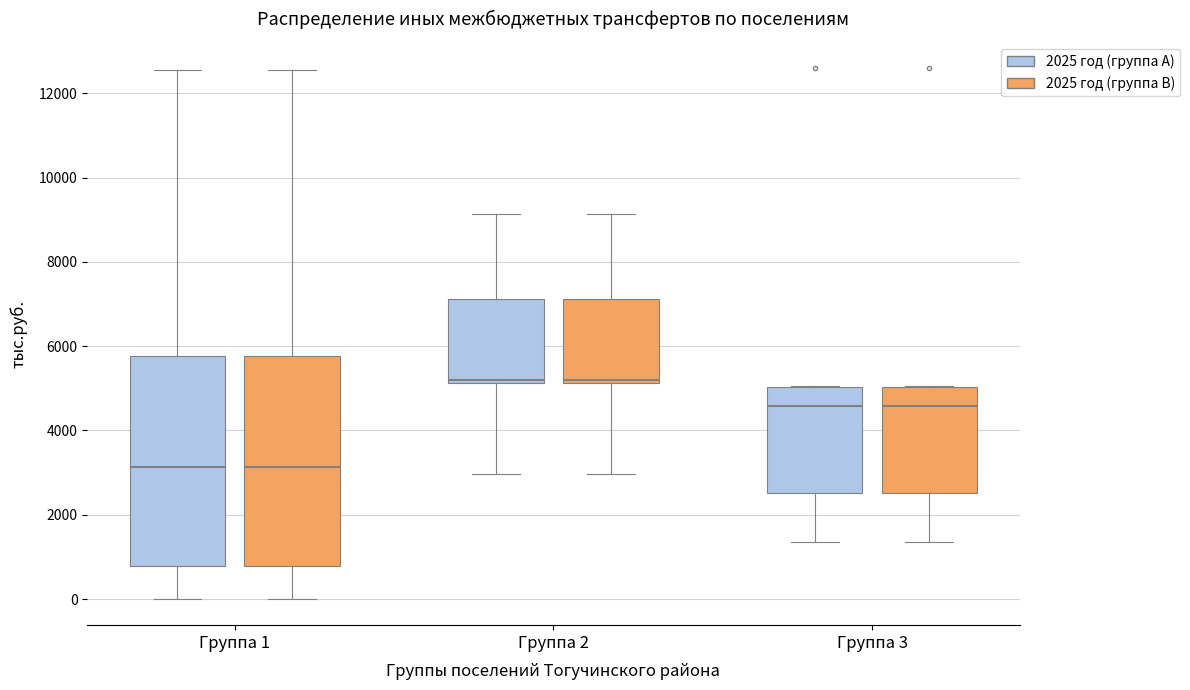

Reading left to right, read every box against the y-axis: the position of its median line, the range the box covers, and the ends of its whiskers. The values are not printed on the chart, so give them approximately, as read against the axis.

Группа 1 (2025 год (группа A)): median 3200, box 800 to 5800, whiskers 0 to 12600
Группа 1 (2025 год (группа B)): median 3200, box 800 to 5800, whiskers 0 to 12600
Группа 2 (2025 год (группа A)): median 5200 (just above the box's lower edge), box 5200 to 7200, whiskers 3000 to 9200
Группа 2 (2025 год (группа B)): median 5200 (just above the box's lower edge), box 5200 to 7200, whiskers 3000 to 9200
Группа 3 (2025 год (группа A)): median 4600, box 2600 to 5000, whiskers 1400 to 5000
Группа 3 (2025 год (группа B)): median 4600, box 2600 to 5000, whiskers 1400 to 5000